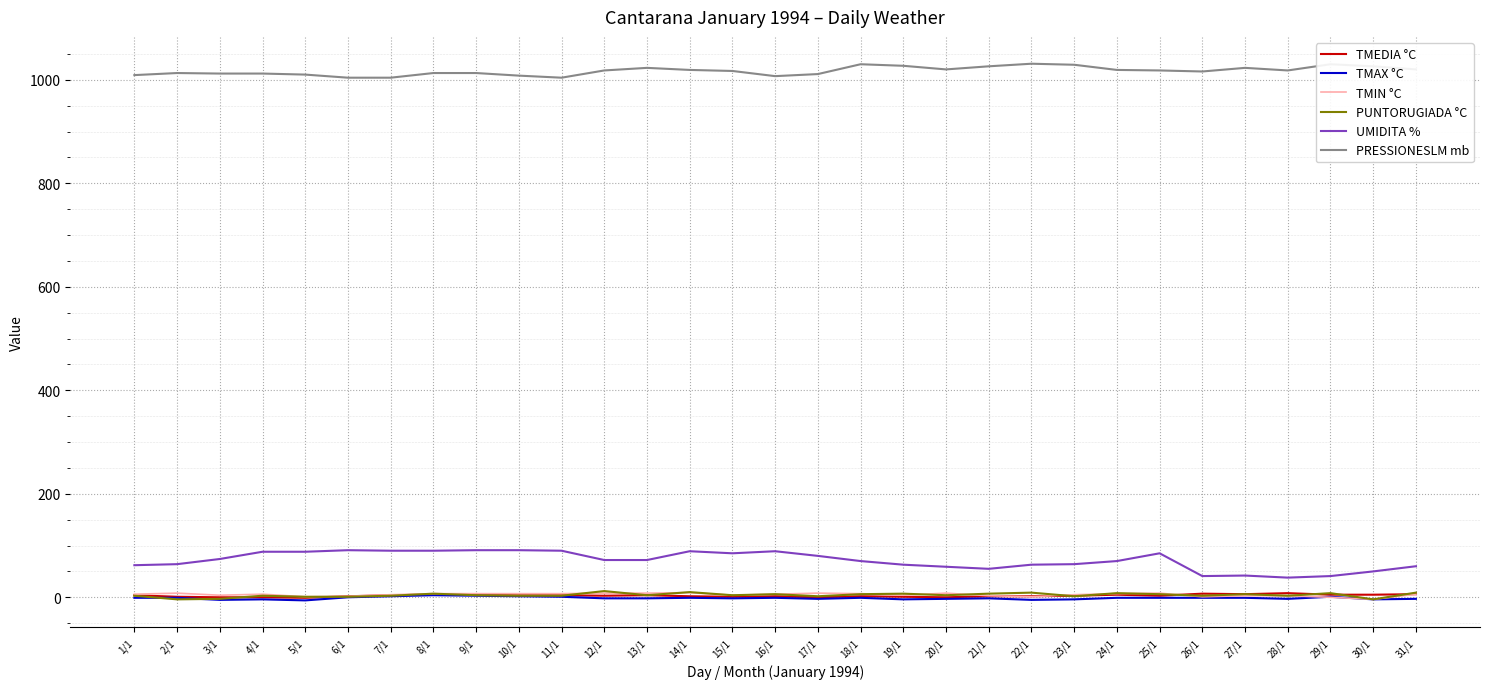

True or false: PRESSIONESLM mb has a value of 1009 at 1/1.

True